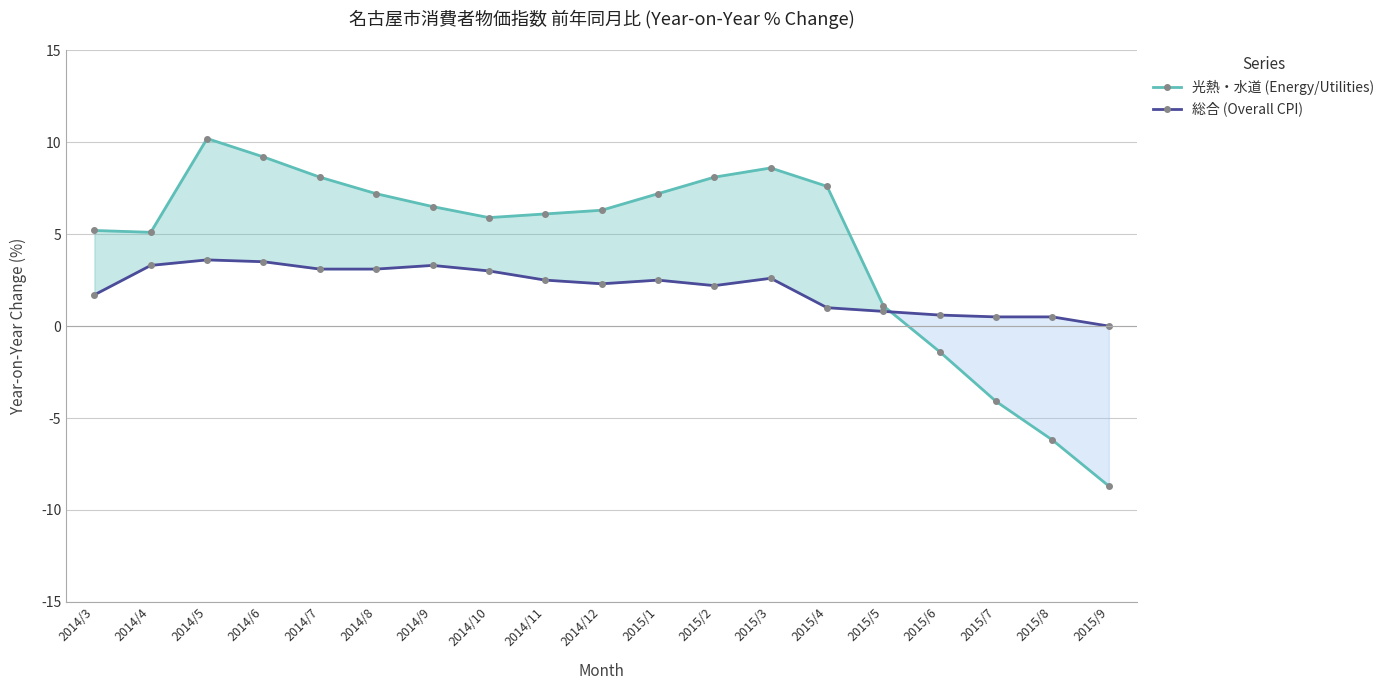

What position from the left is 2014/3?

1